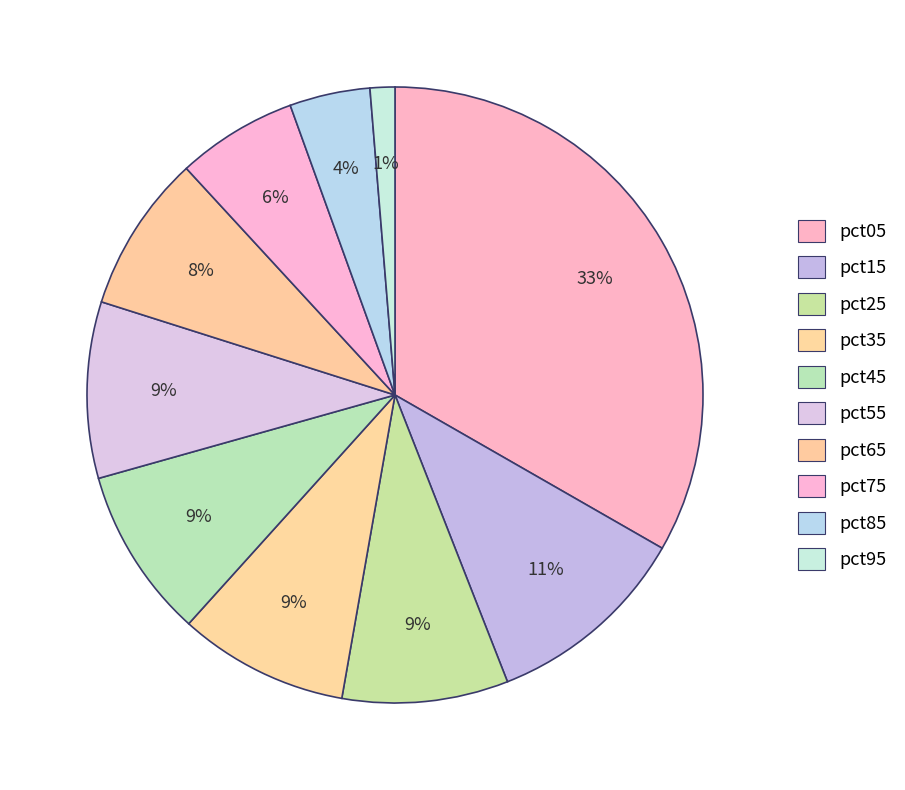

Is there any slice that represents more than half of the pie?

No